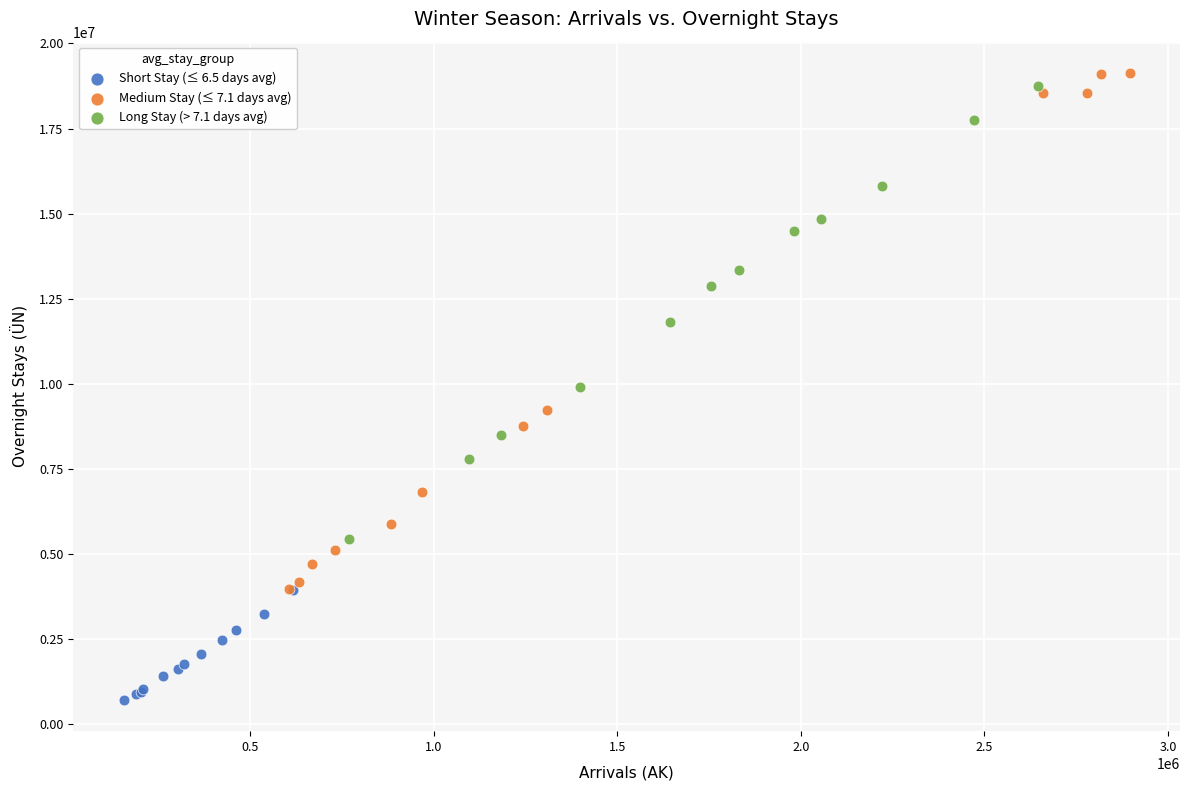

Which series reaches the maximum Y coordinate?

Medium Stay (≤ 7.1 days avg)